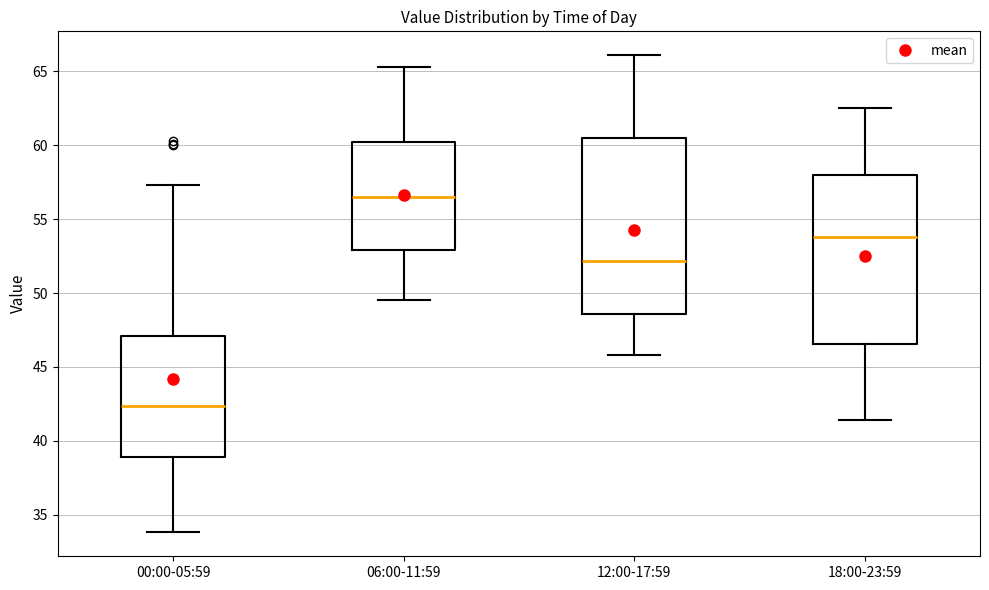

Which box's median line is the lowest?

00:00-05:59